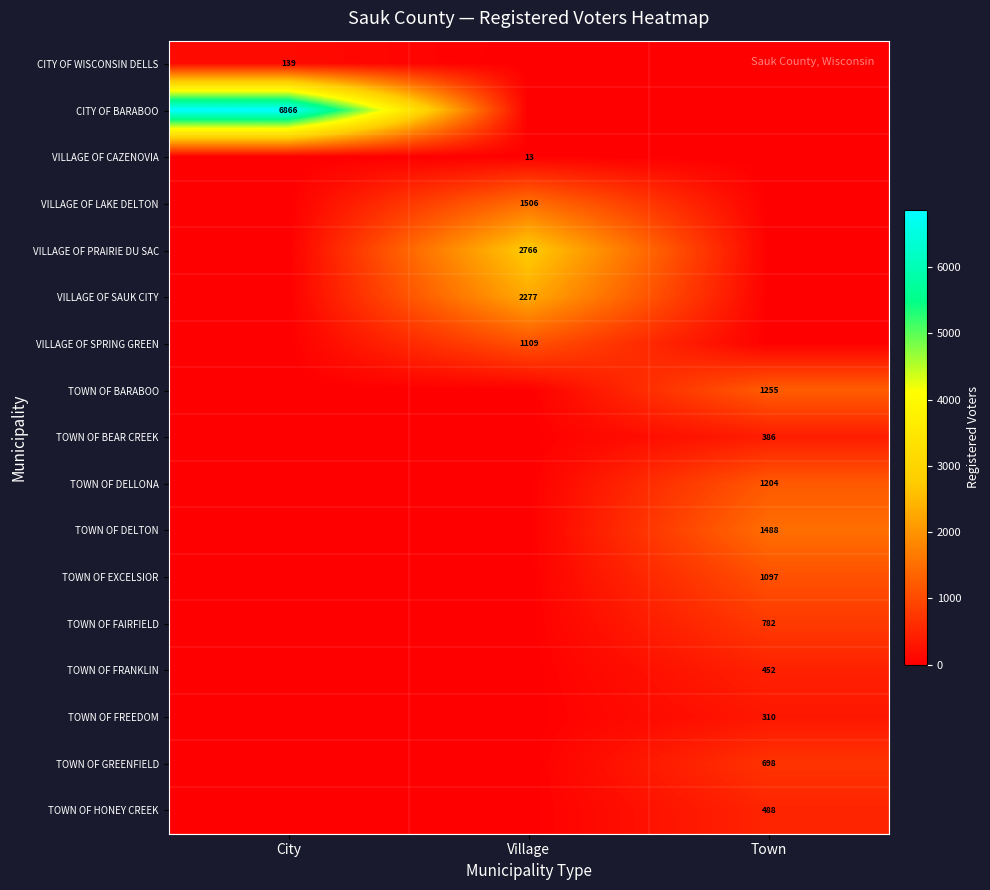

At which category is the sum across all series the highest?

Town